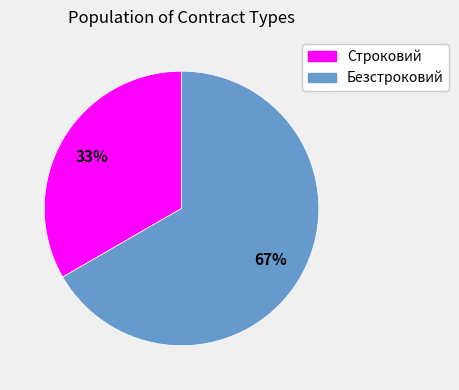

Count the number of slices in the pie.

2